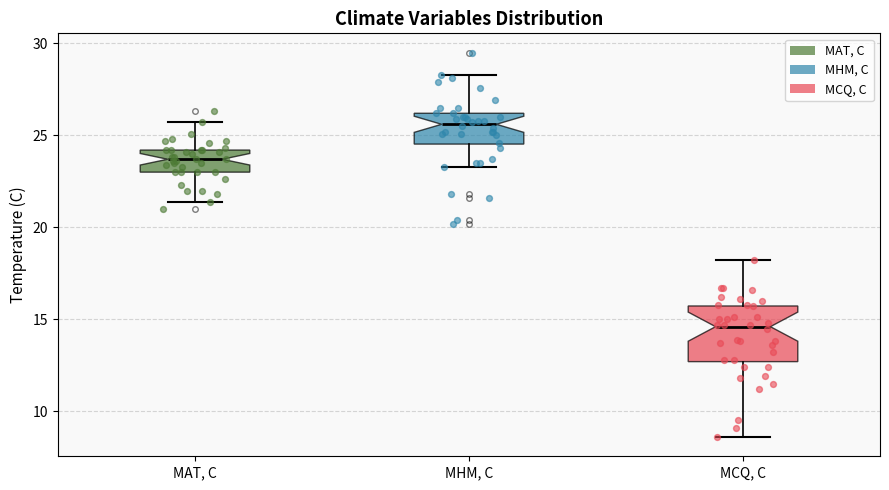

Reading left to right, read every box against the y-axis: the position of its median line, the range the box covers, and the ends of its whiskers. The values are not printed on the chart, so give them approximately, as read against the axis.

MAT, C: median 23.5, box 23.0 to 24.0, whiskers 21.5 to 25.5
MHM, C: median 25.5, box 24.5 to 26.0, whiskers 23.5 to 28.5
MCQ, C: median 14.5, box 12.5 to 15.5, whiskers 8.5 to 18.0